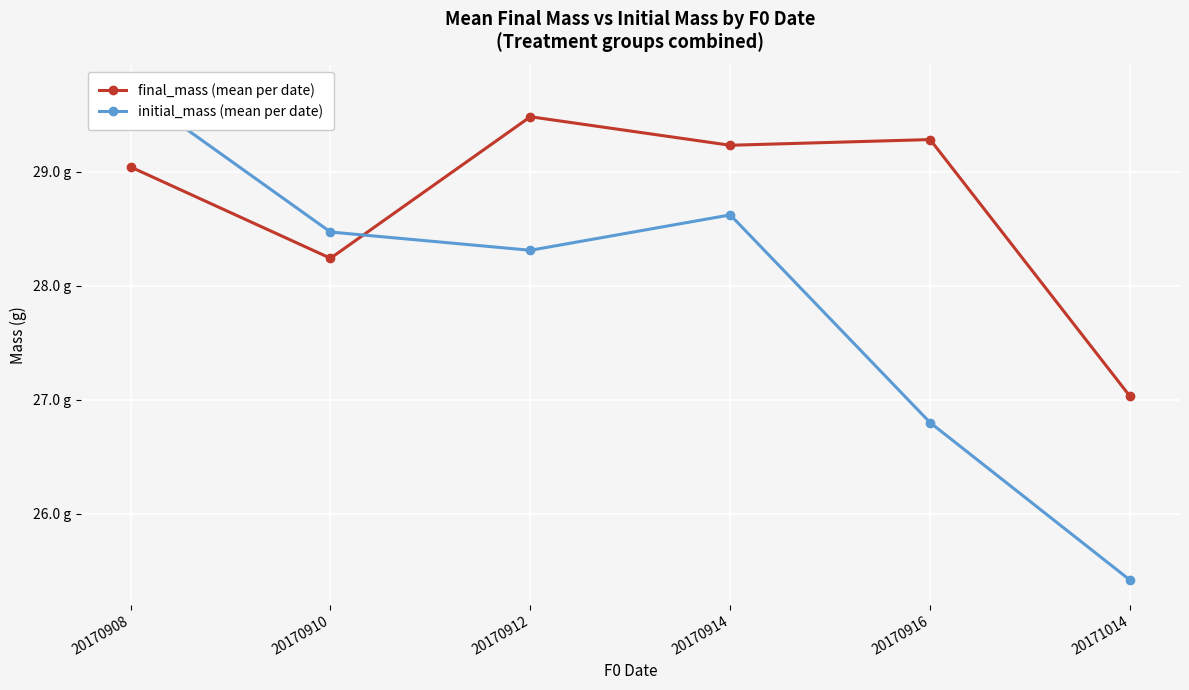

The initial_mass (mean per date) series shows 48.5 at 20170912. True or false?

False